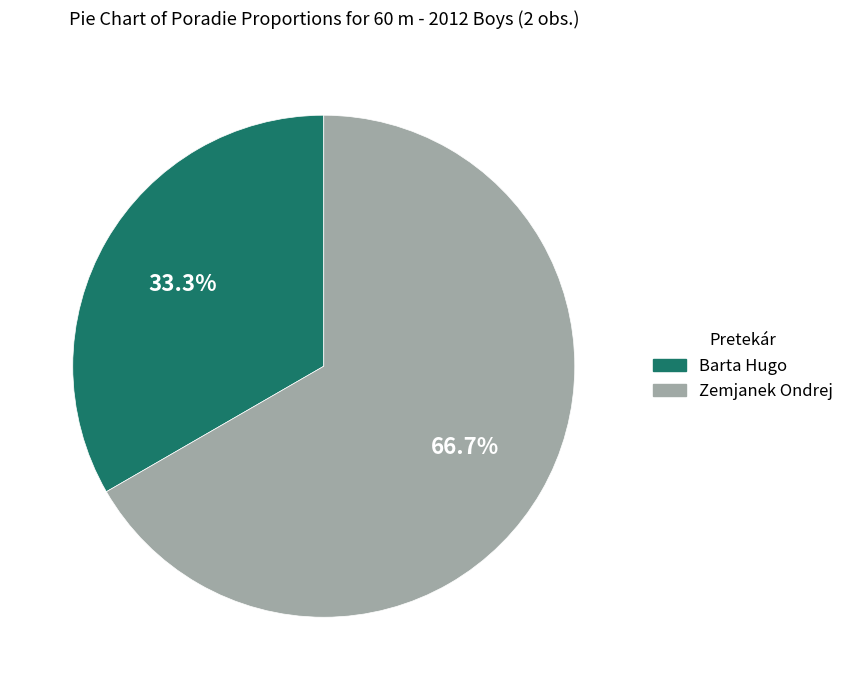

True or false: Zemjanek Ondrej accounts for 67% of the total.

True